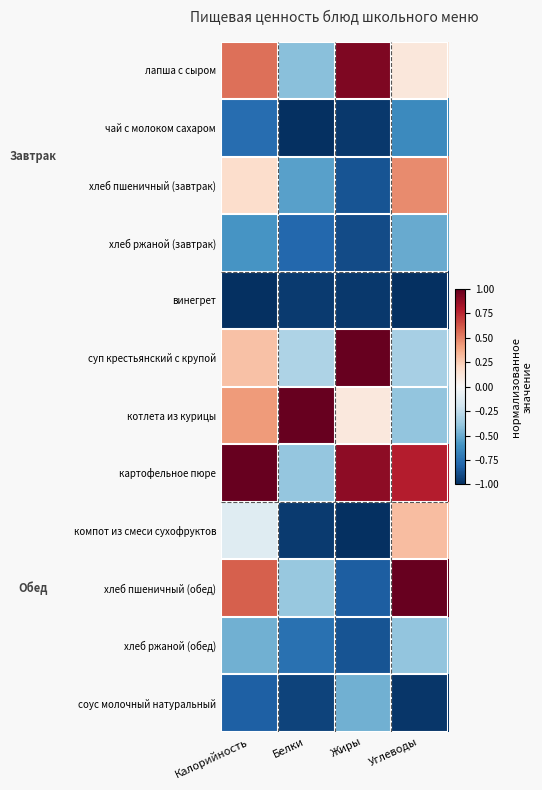

At which category is the sum across all series the highest?

Калорийность